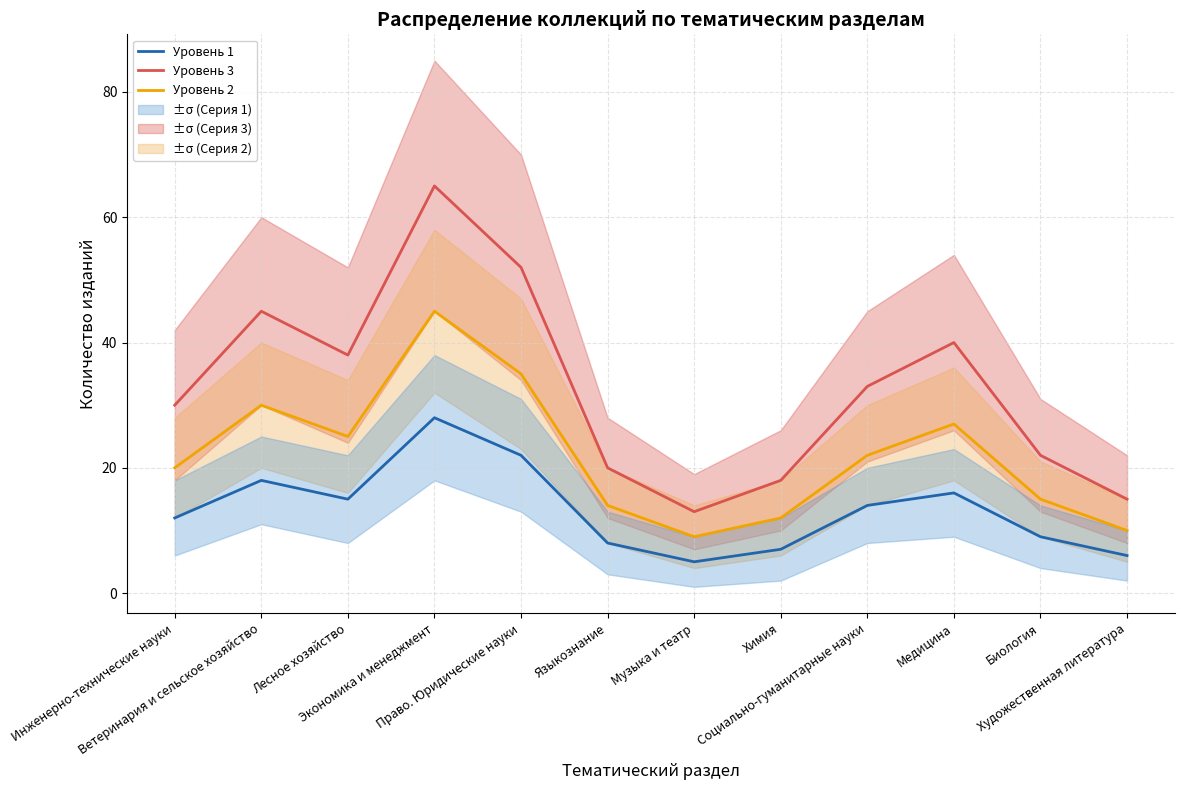

True or false: Уровень 2 and Уровень 3 cross at least once.

False